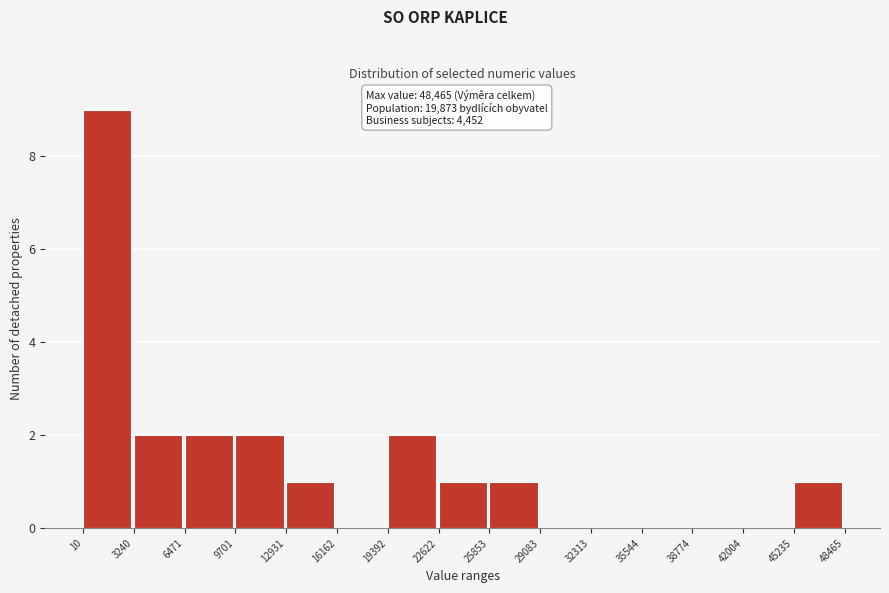

Which range on the x-axis has the tallest bar?

10 to 3240